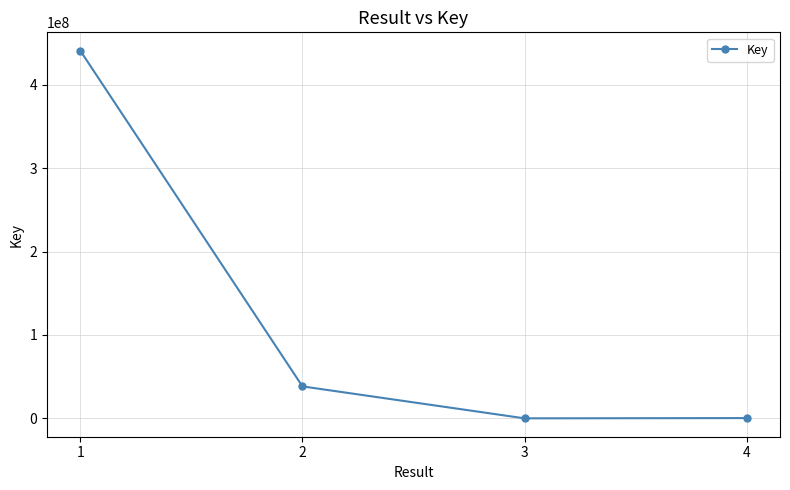

How many lines are shown in the chart?

1